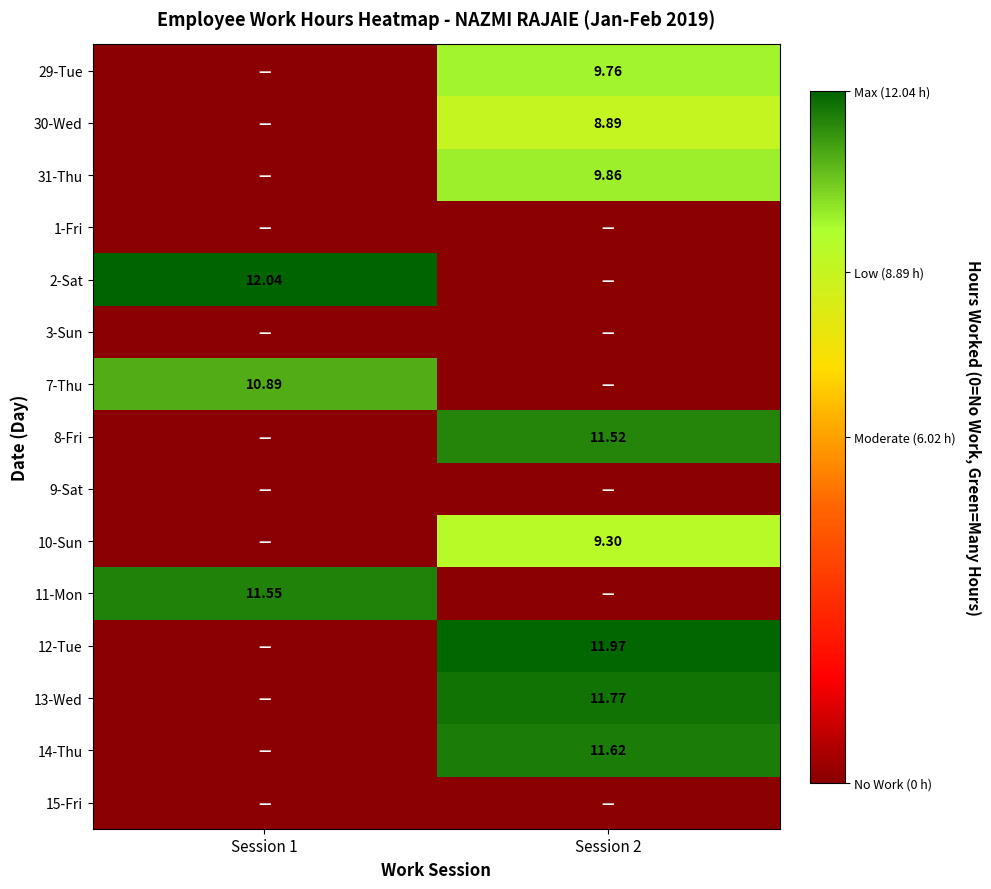

Is the value of 11-Mon at Session 1 greater than the value of 8-Fri at Session 2?

Yes